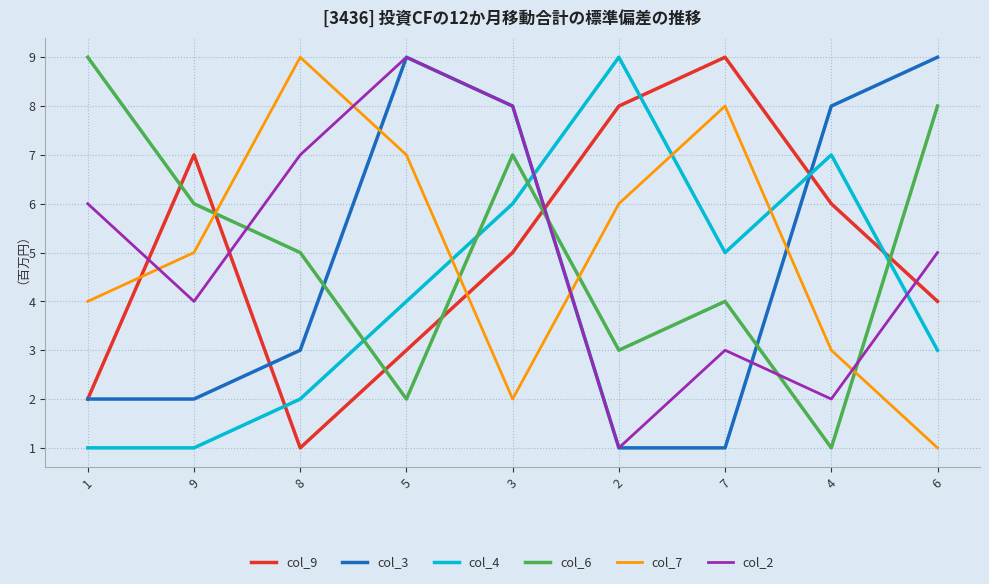

What is the spread (max minus min) of values at 5?

7